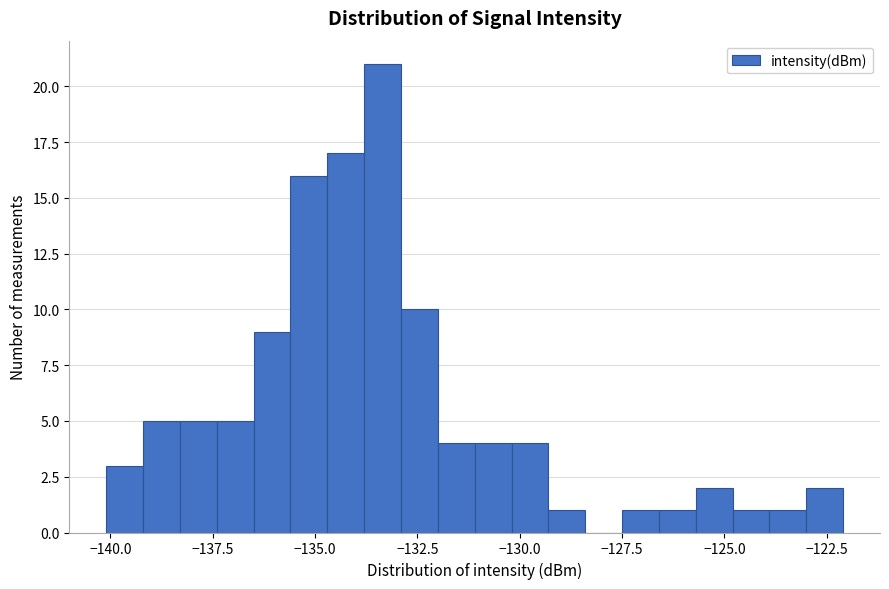

Around what value on the x-axis is the tallest bar? Give the approximate position of its centre, as read against the axis.

-133.5